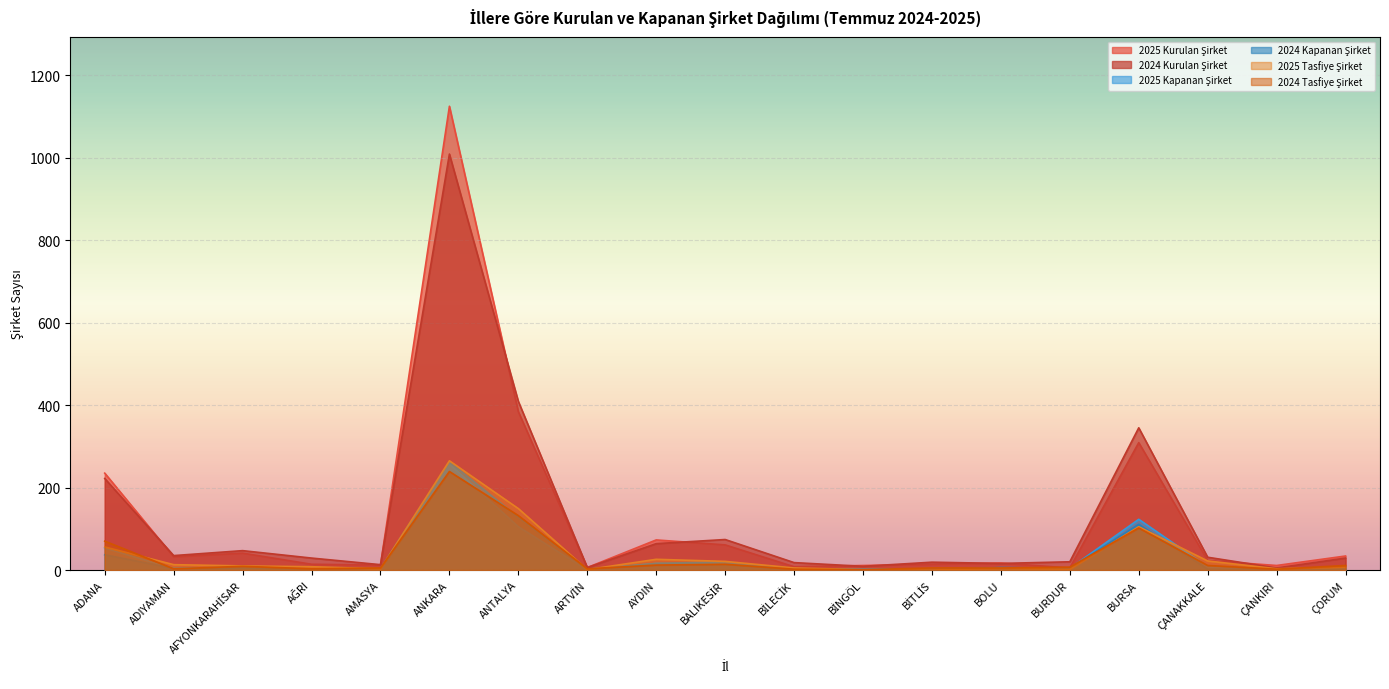

What are all the series names shown in the legend?

2025 Kurulan Şirket, 2024 Kurulan Şirket, 2025 Kapanan Şirket, 2024 Kapanan Şirket, 2025 Tasfiye Şirket, 2024 Tasfiye Şirket